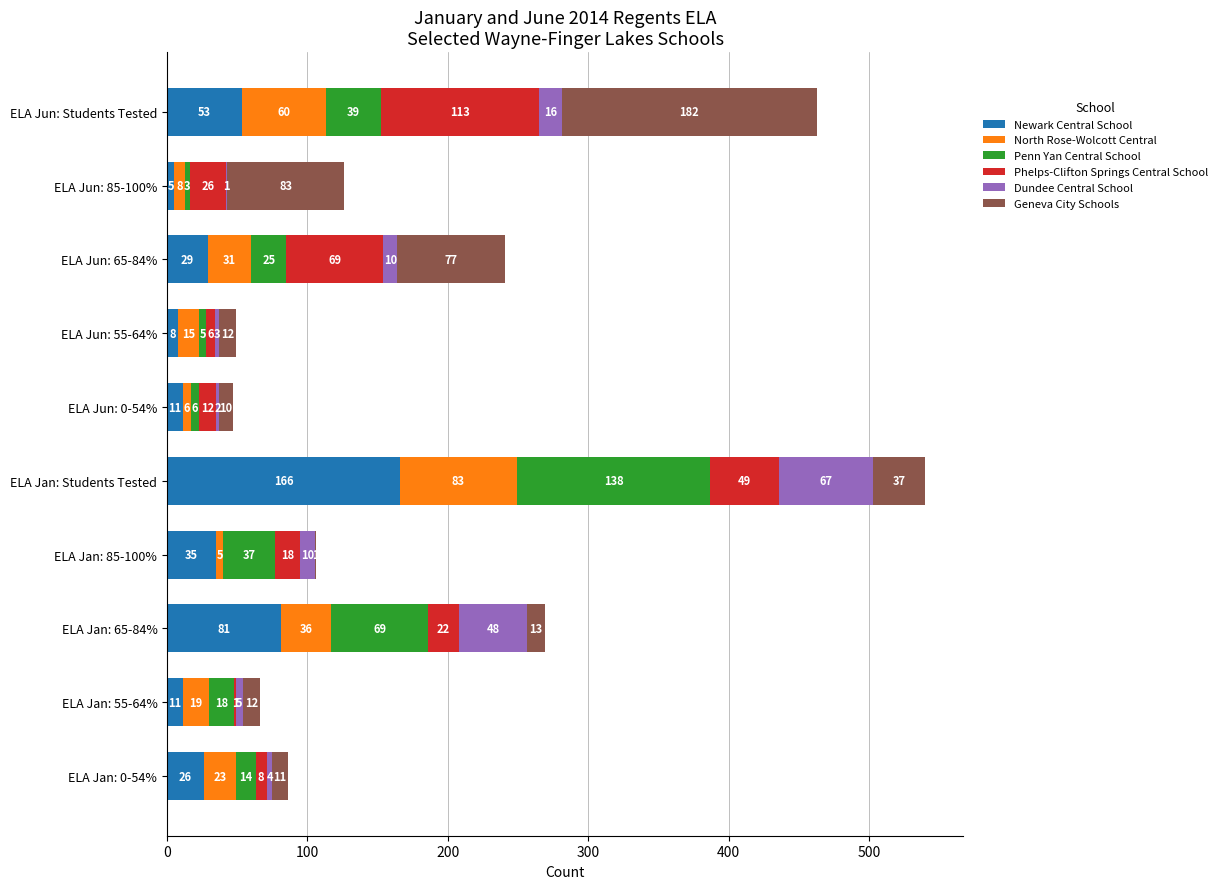

What is the sum of all Newark Central School values?

425